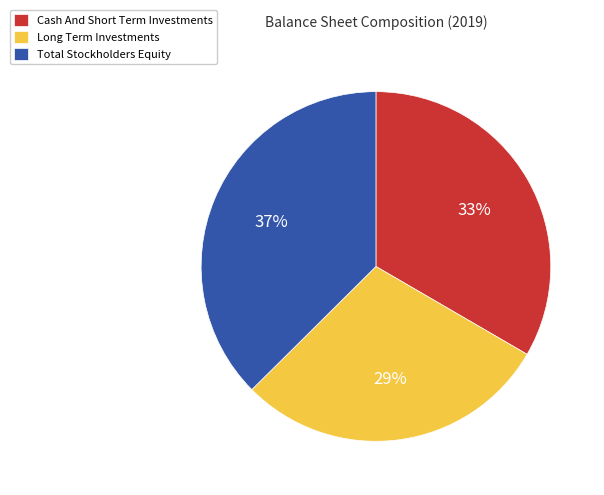

Count the number of slices in the pie.

3